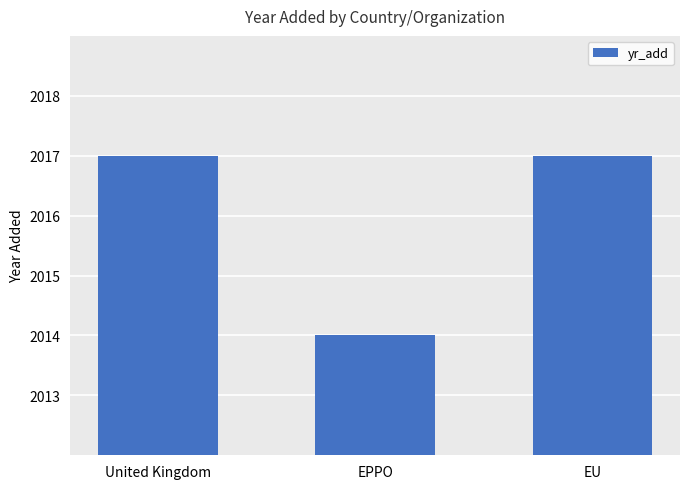

Are the bars grouped side by side (vs. stacked)?

No